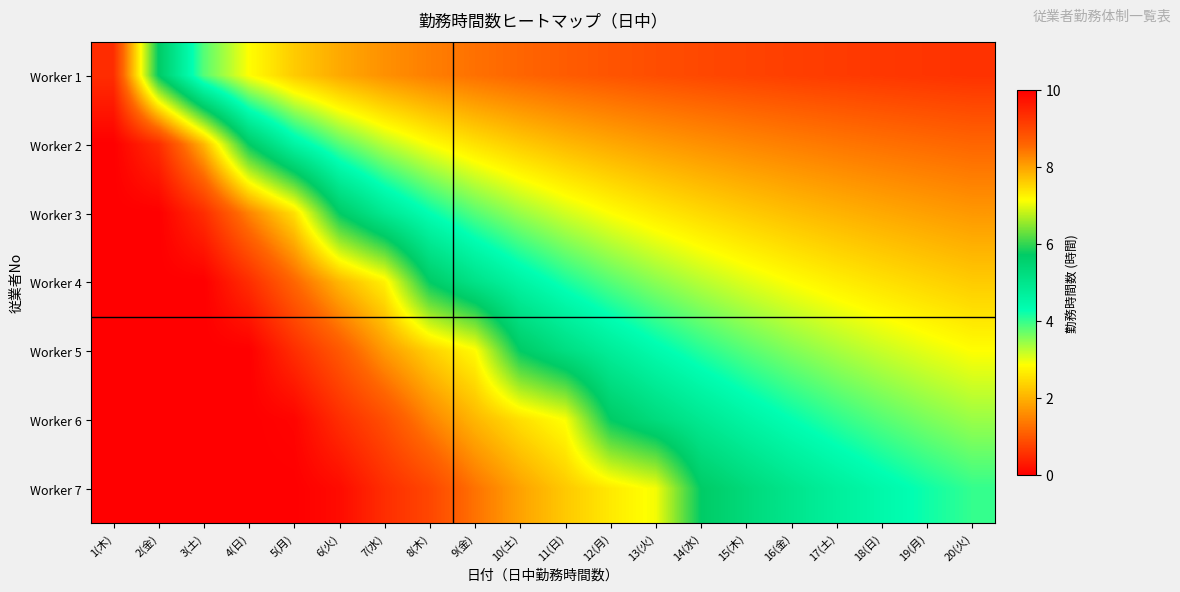

At which category does the chart reach its minimum across all series?

20(火)